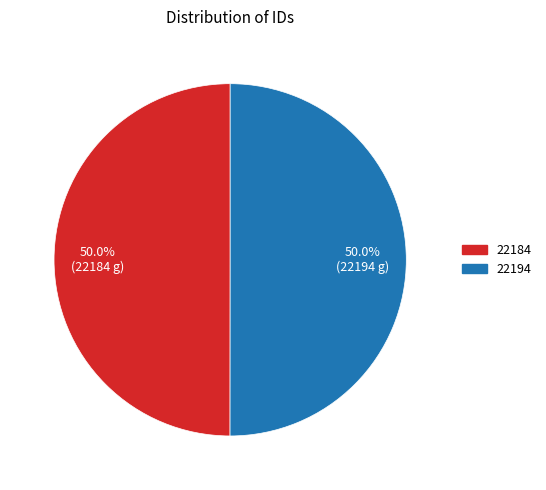

How many slices are in this pie chart?

2